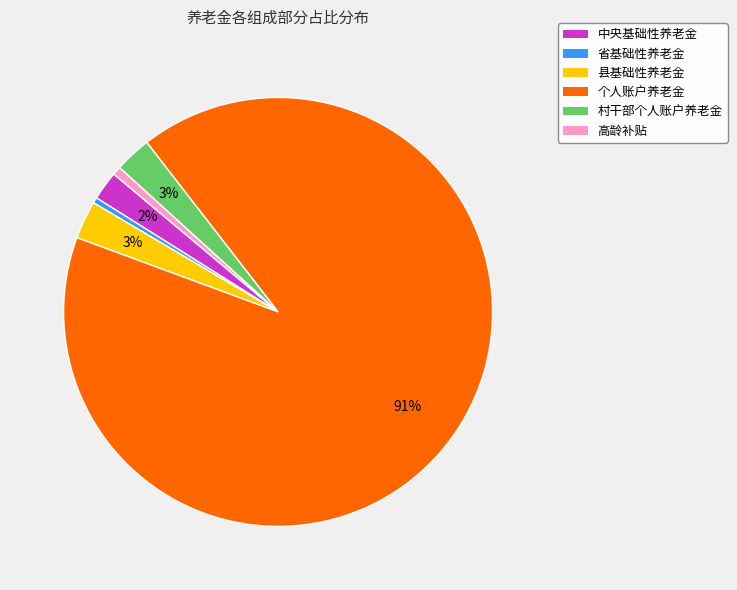

Count the number of slices in the pie.

6